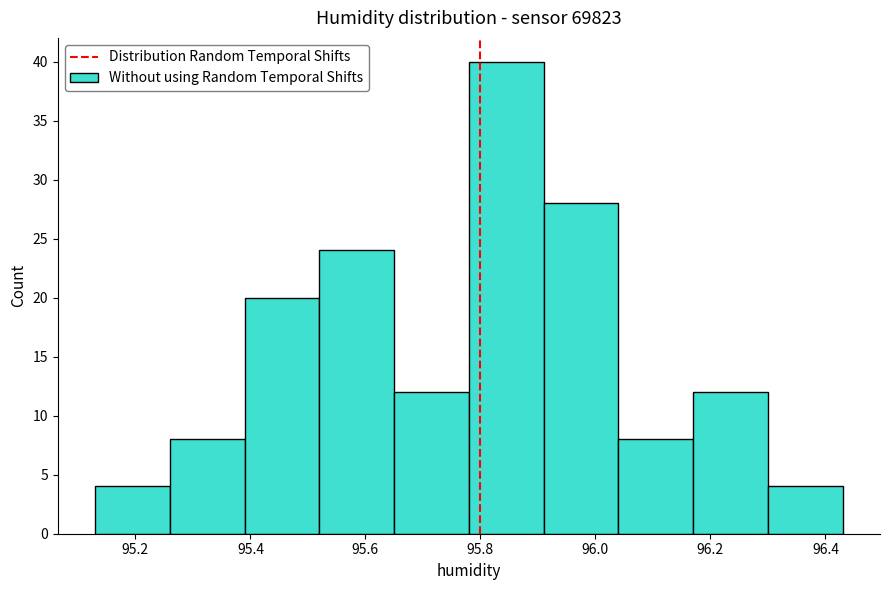

Reading left to right, transcribe this chart: for each bar, give the range it covers on the x-axis and its height. Neither the bar edges nor the heights are printed on the chart, so give them approximately, as read against the axes.

95.13 to 95.26: 4
95.26 to 95.39: 8
95.39 to 95.52: 20
95.52 to 95.65: 24
95.65 to 95.78: 12
95.78 to 95.91: 40
95.91 to 96.04: 28
96.04 to 96.17: 8
96.17 to 96.30: 12
96.30 to 96.43: 4